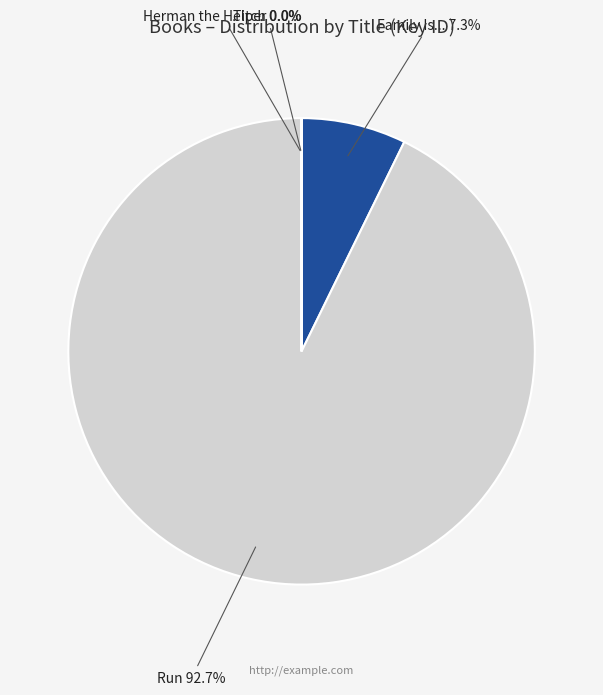

To the nearest percent, what is the average slice percentage?

25%